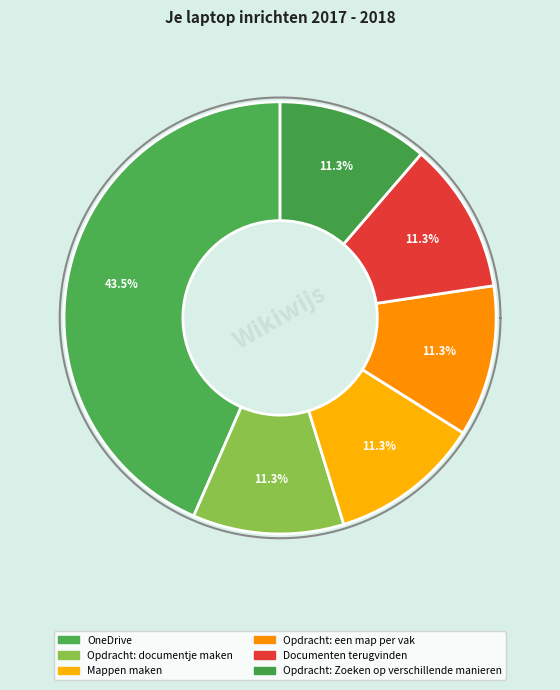

Count the number of slices in the pie.

6